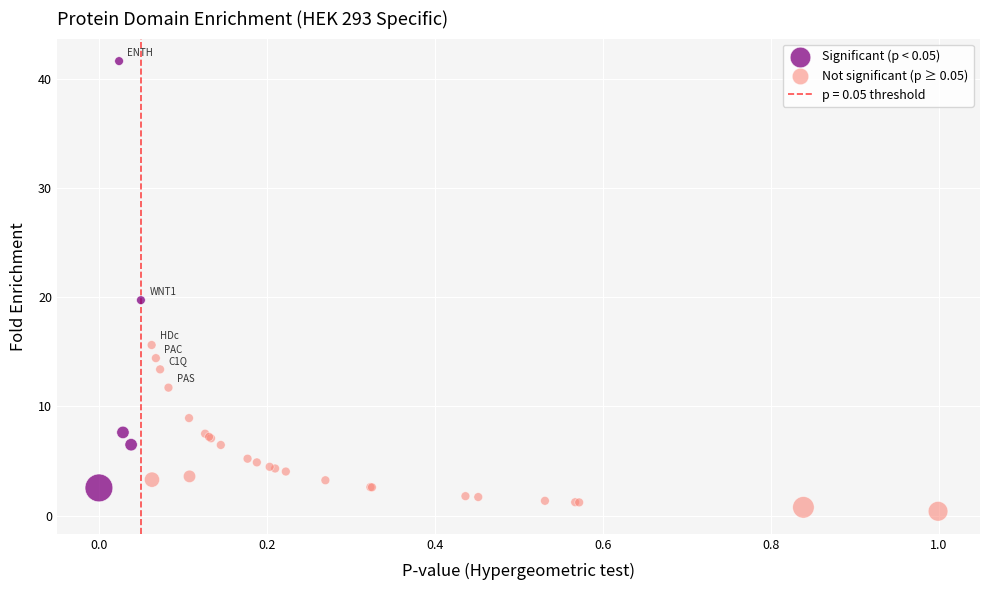

Which series has the largest Y range (max minus min)?

Significant (p < 0.05)